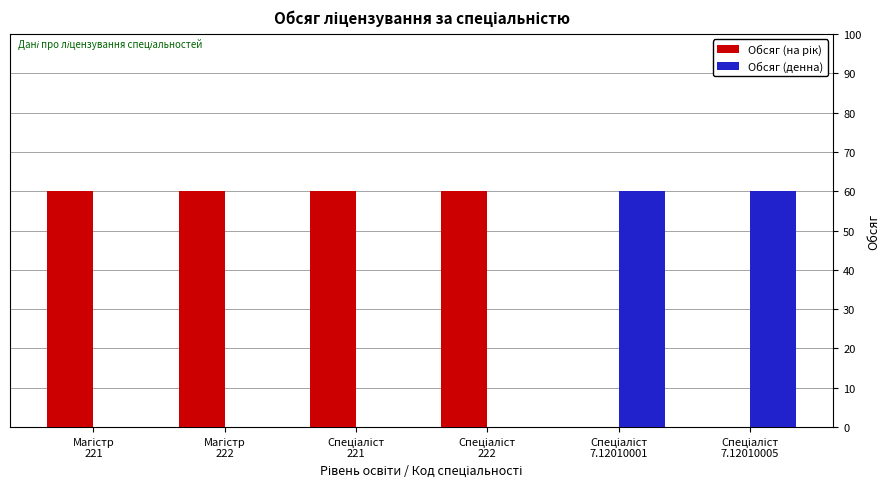

What is the sum of all Обсяг (денна) values?

120